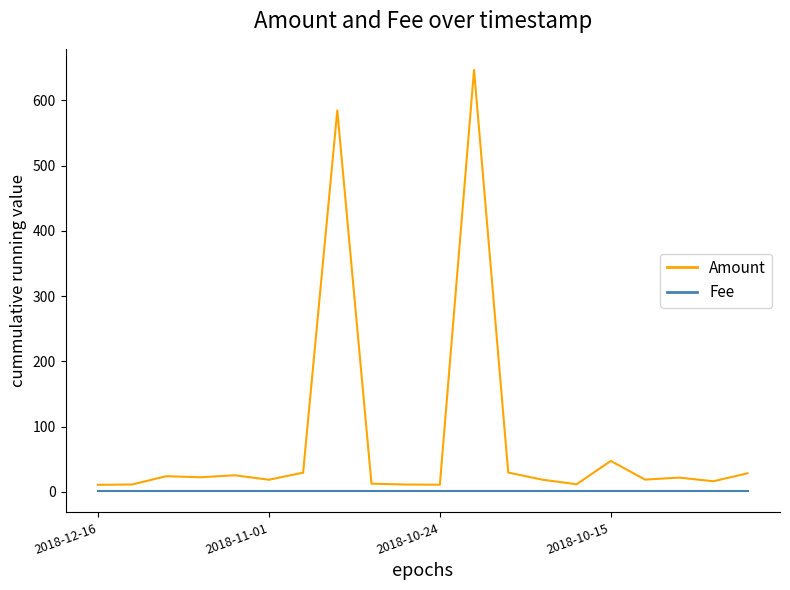

Is this an area chart (filled region under the line)?

No